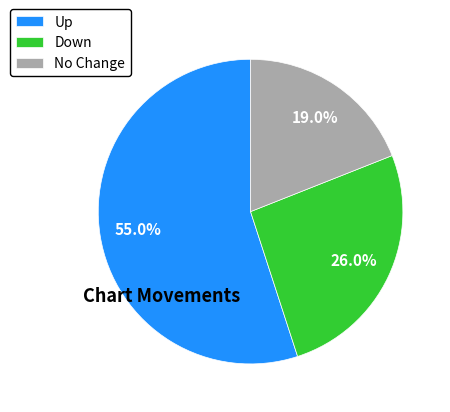

How many segments does this pie chart have?

3